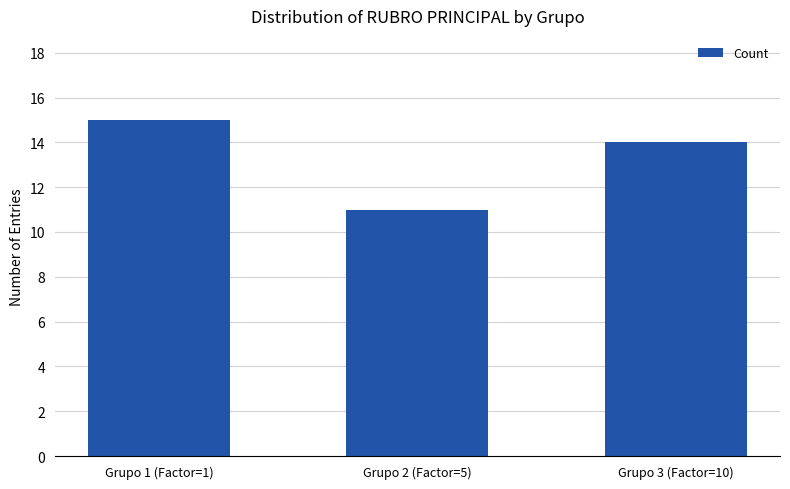

True or false: the data shows 19 at Grupo 3 (Factor=10).

False